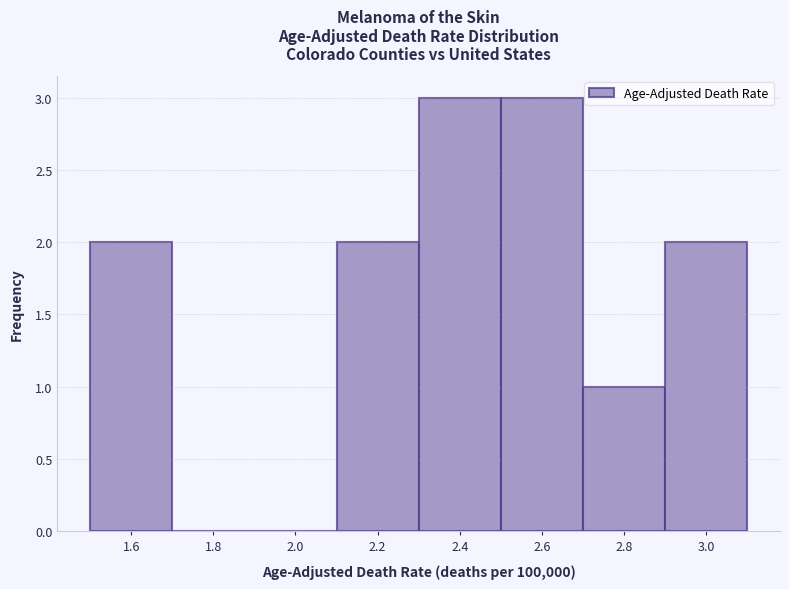

Reading left to right, transcribe this chart: for each bar, give the range it covers on the x-axis and its height. The values are not printed on the chart, so give them approximately, as read against the axis.

1.5 to 1.7: 2
1.7 to 1.9: 0
1.9 to 2.1: 0
2.1 to 2.3: 2
2.3 to 2.5: 3
2.5 to 2.7: 3
2.7 to 2.9: 1
2.9 to 3.1: 2